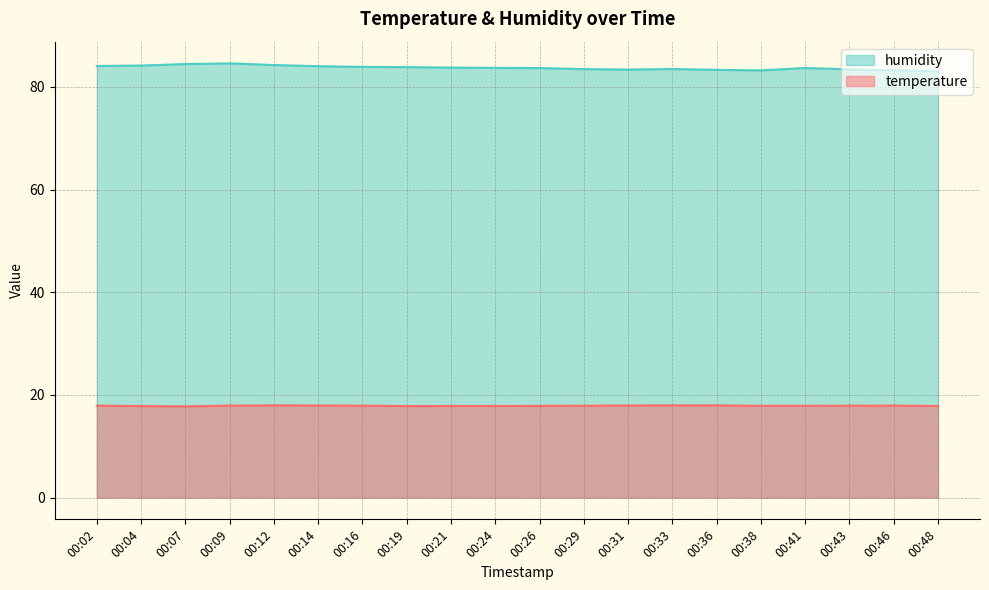

Which label corresponds to the smallest value in the chart?

00:07